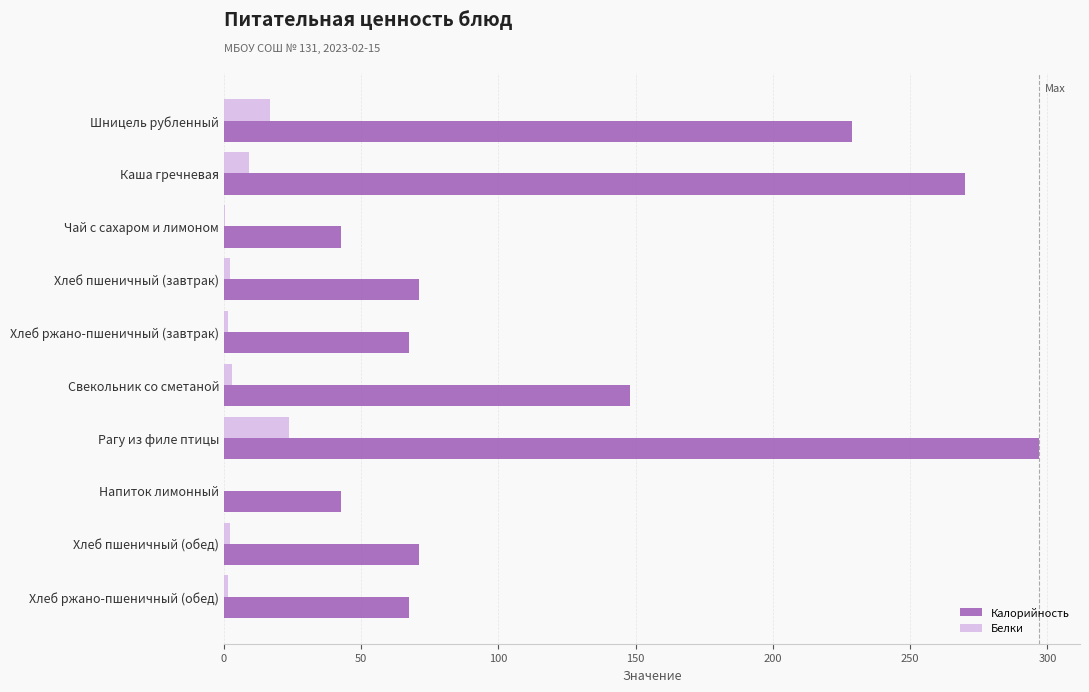

Which series changed the most between Хлеб пшеничный (завтрак) and Свекольник со сметаной?

Калорийность